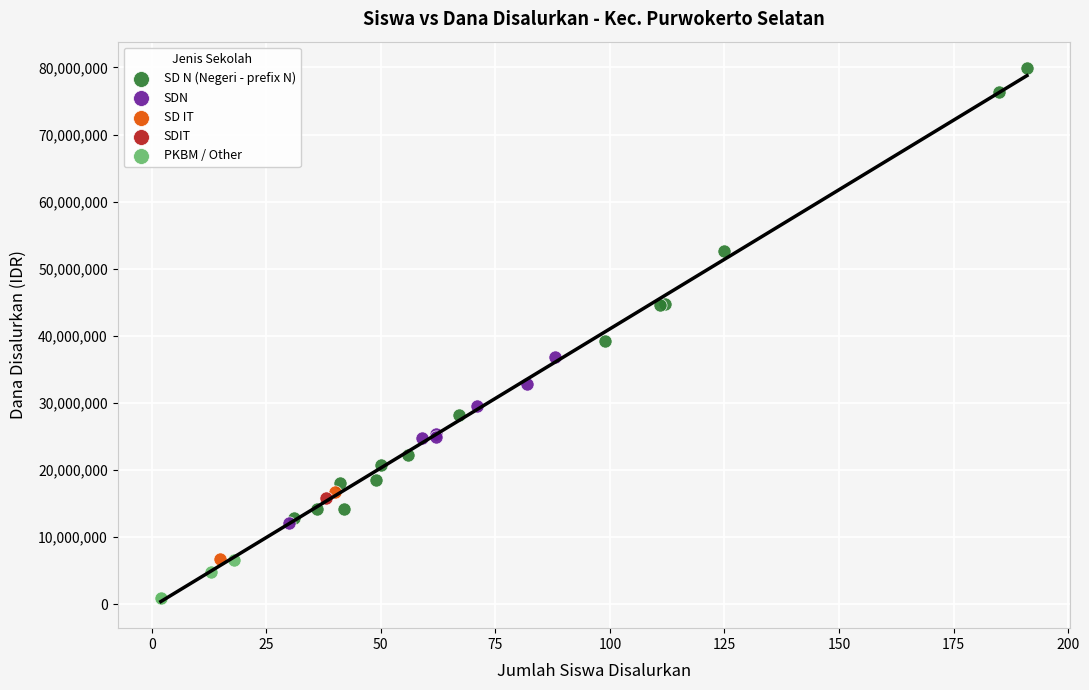

What are all the series names shown in the legend?

SD N (Negeri - prefix N), SDN, SD IT, SDIT, PKBM / Other